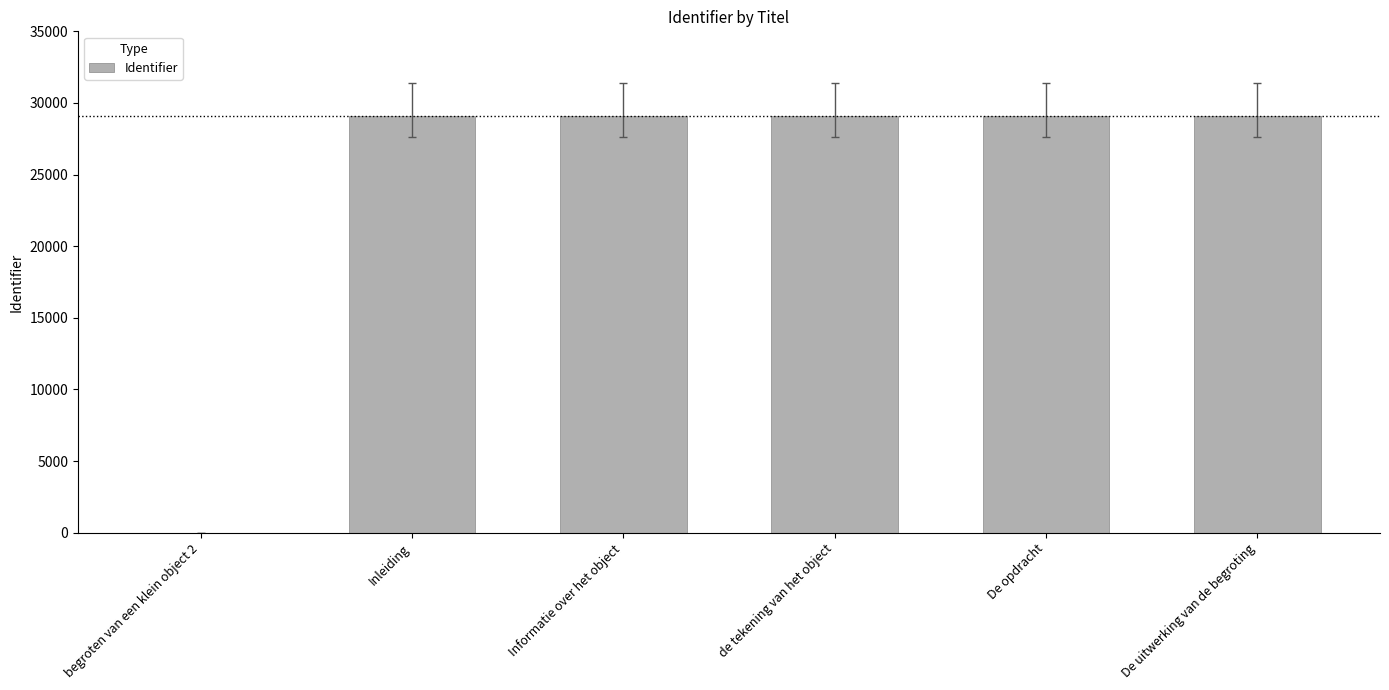

How many positive values are there?

5